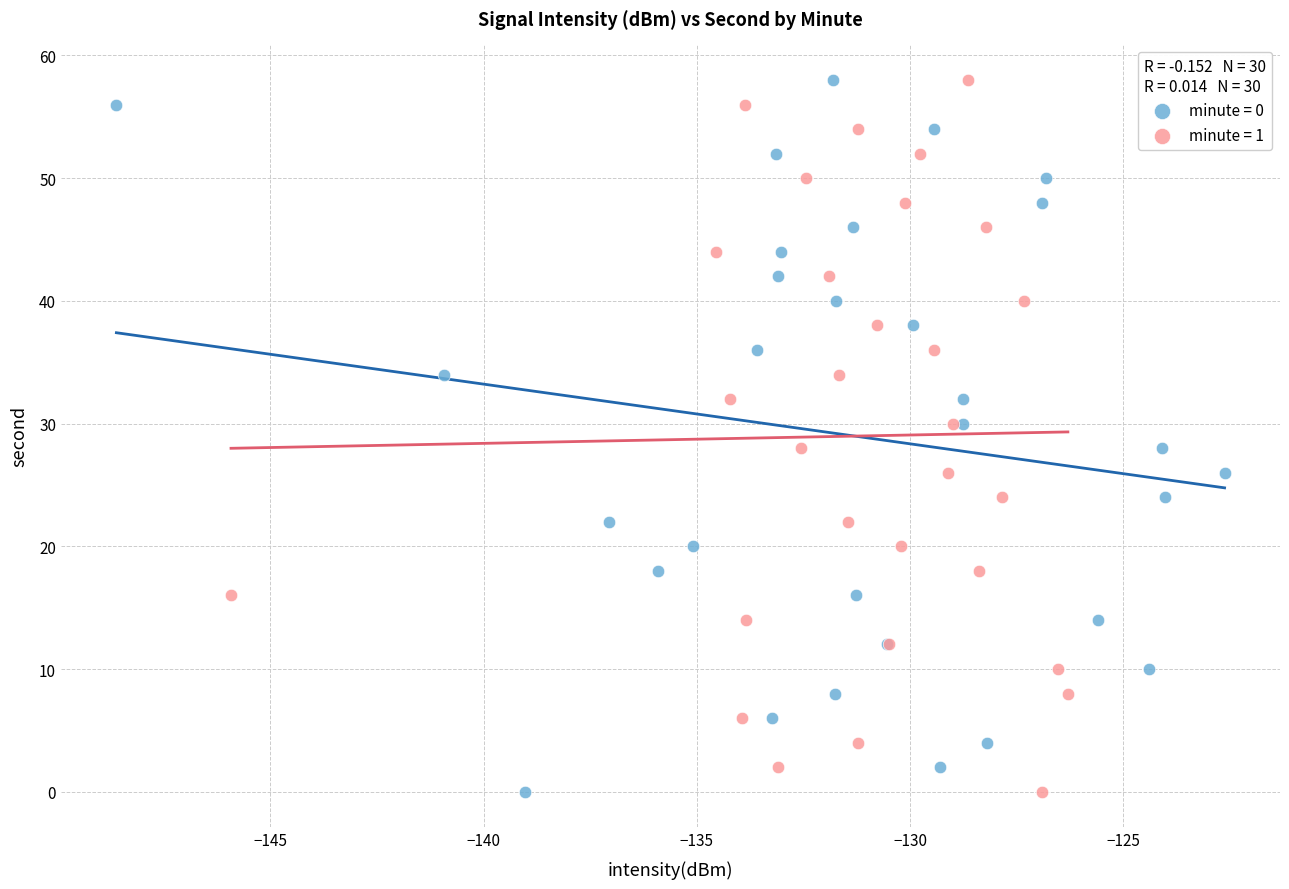

What are all the series names shown in the legend?

minute = 0, minute = 1